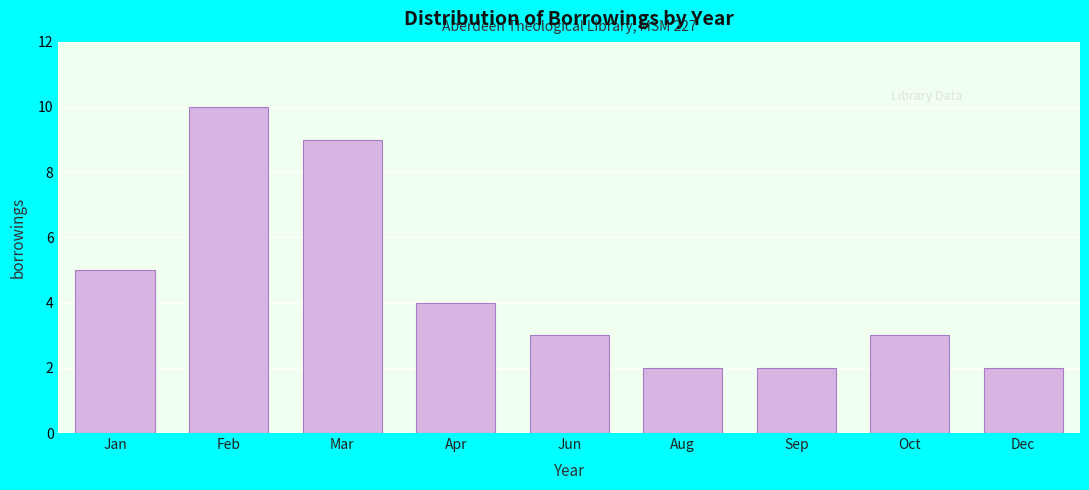

Reading right to left, list all the values displayed in this chart.

2	3	2	2	3	4	9	10	5